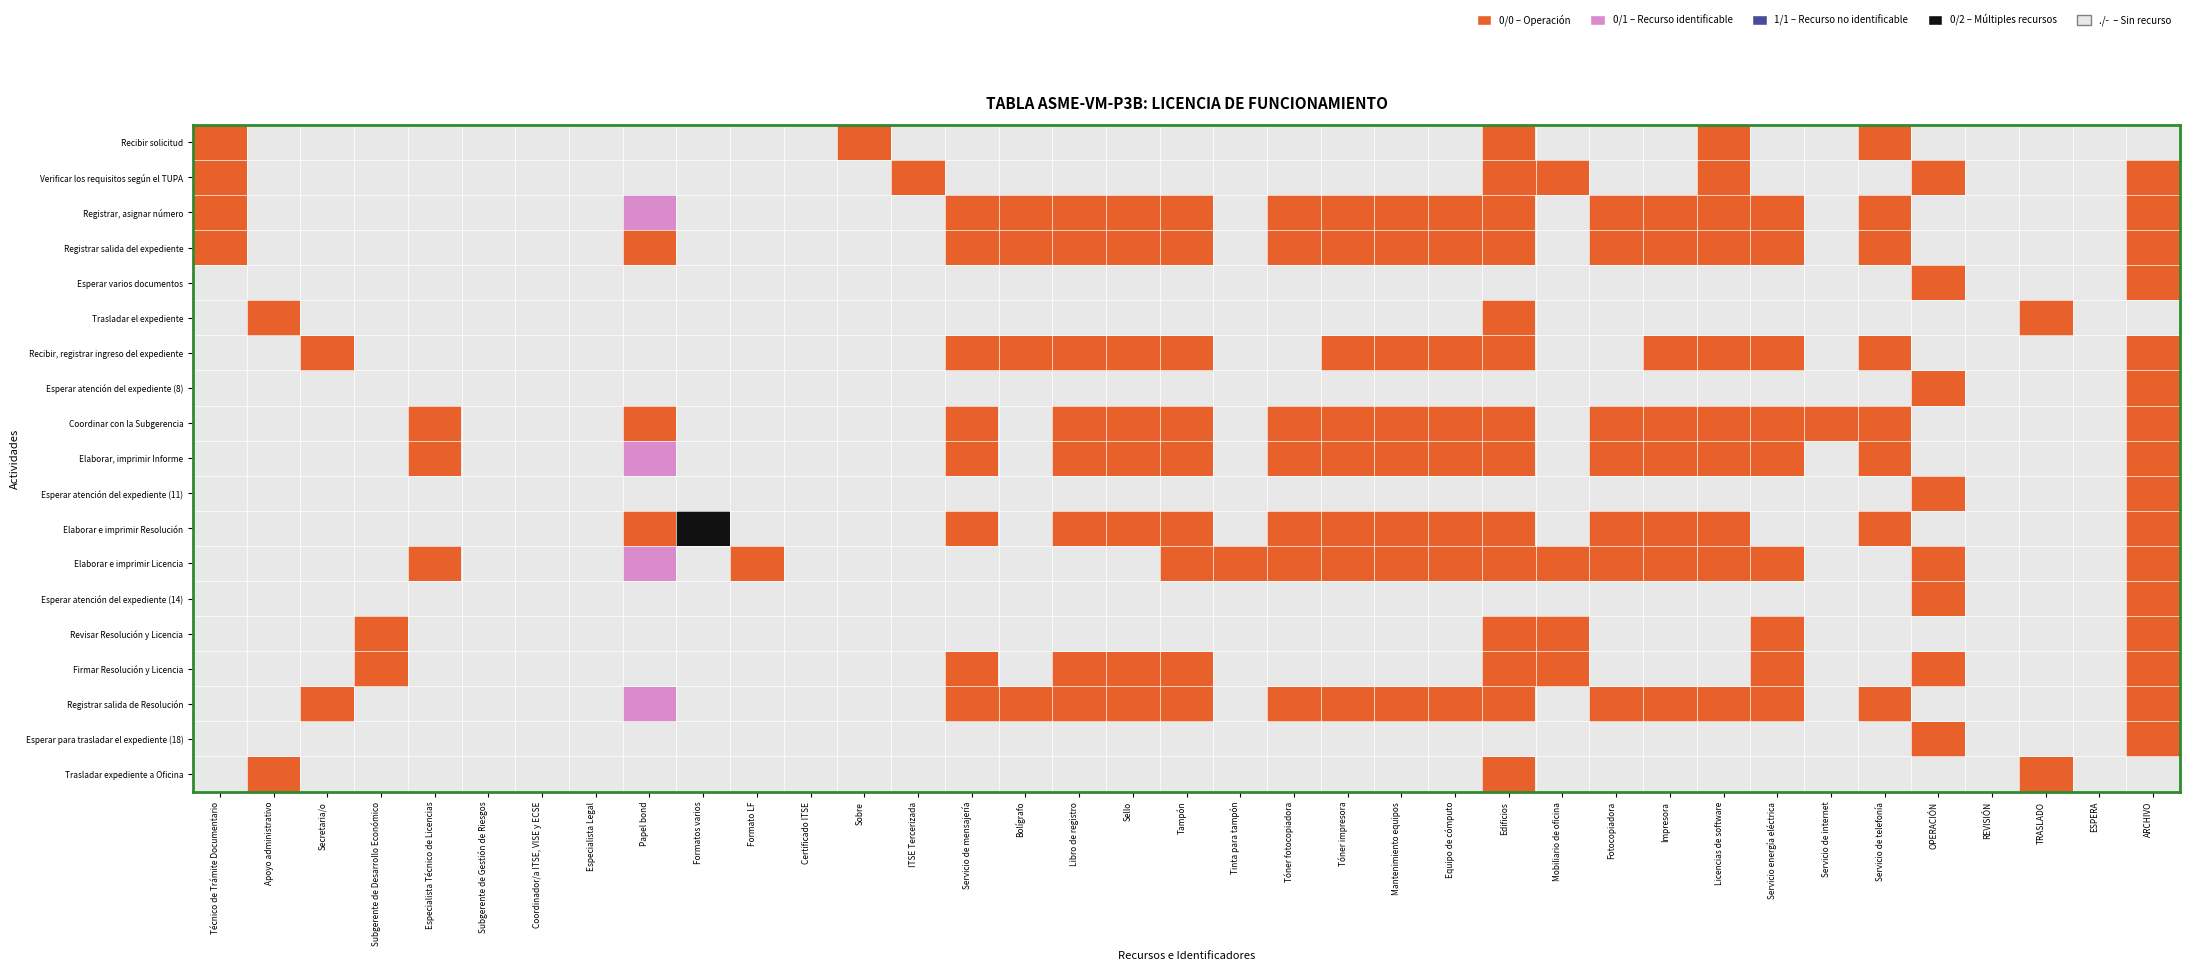

At which category is the sum across all series the highest?

ARCHIVO